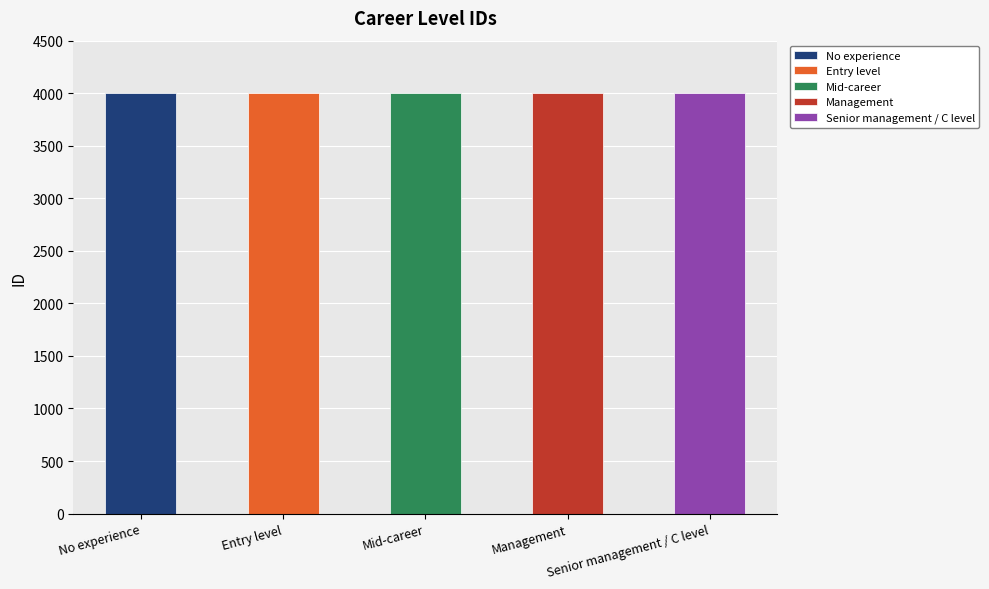

What is the sum of all values?

20015